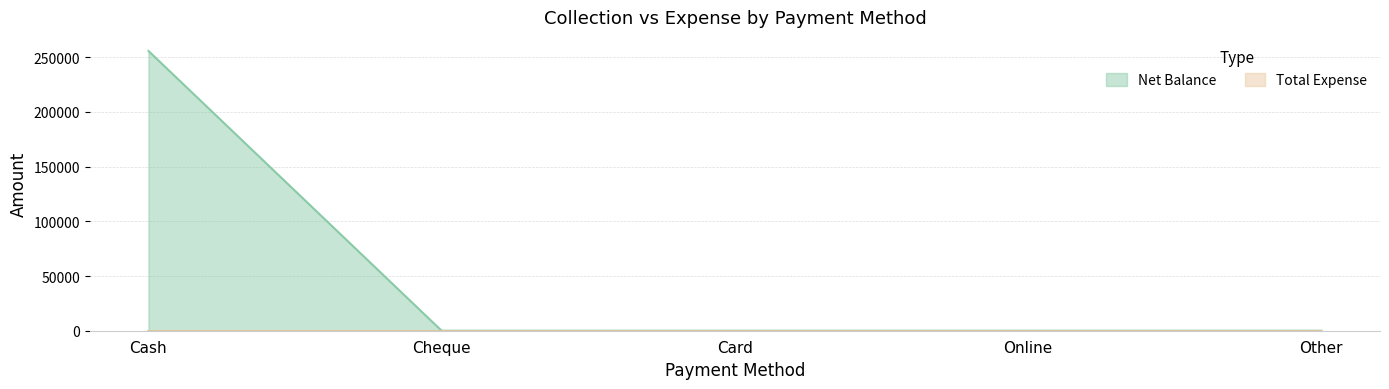

The chart shows a value of 56483 at Cash. True or false?

False